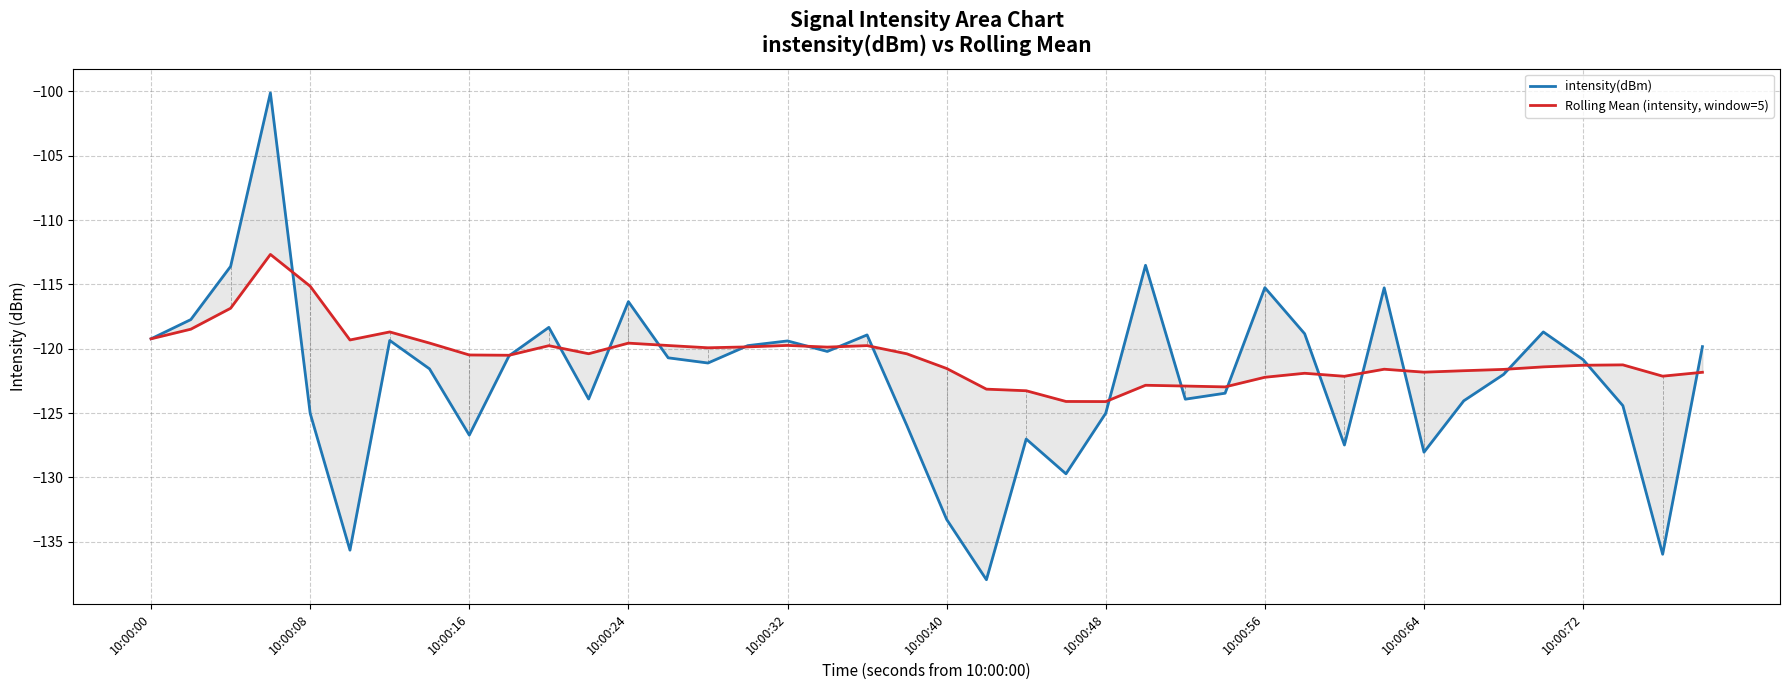

Count the number of categories in the chart.

40